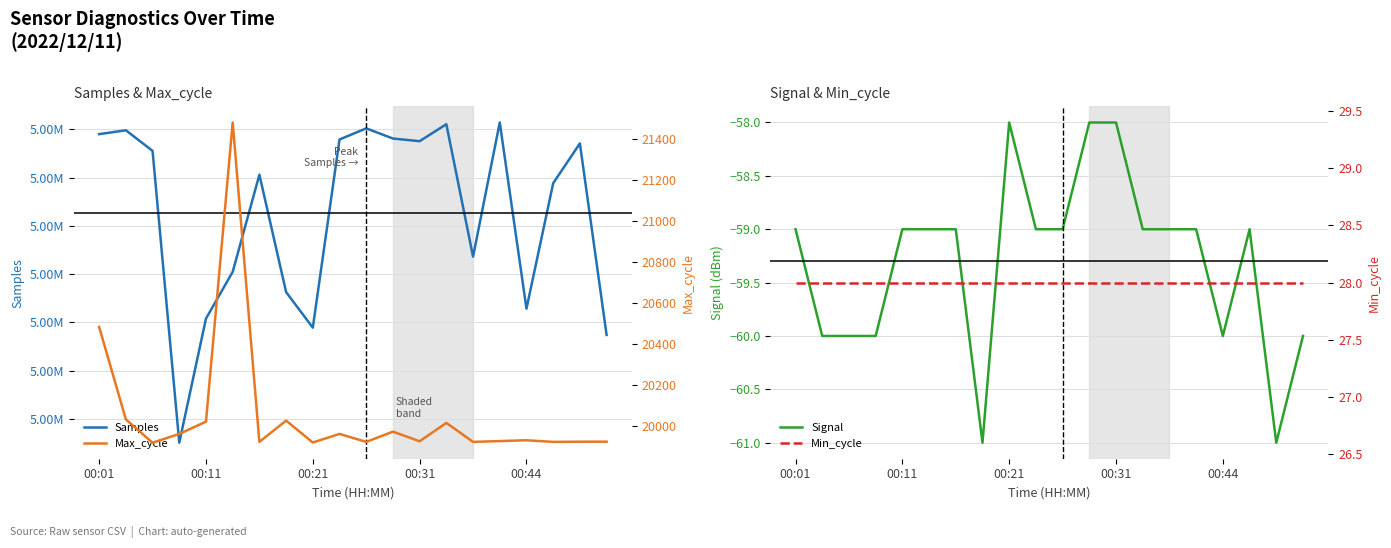

Which series has the widest spread of values?

Samples